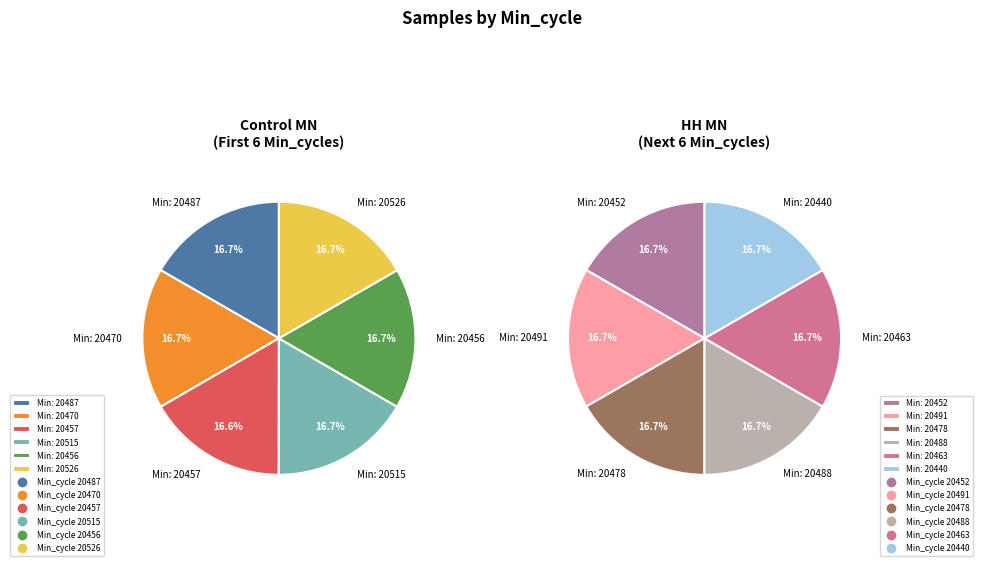

How many segments does this pie chart have?

12